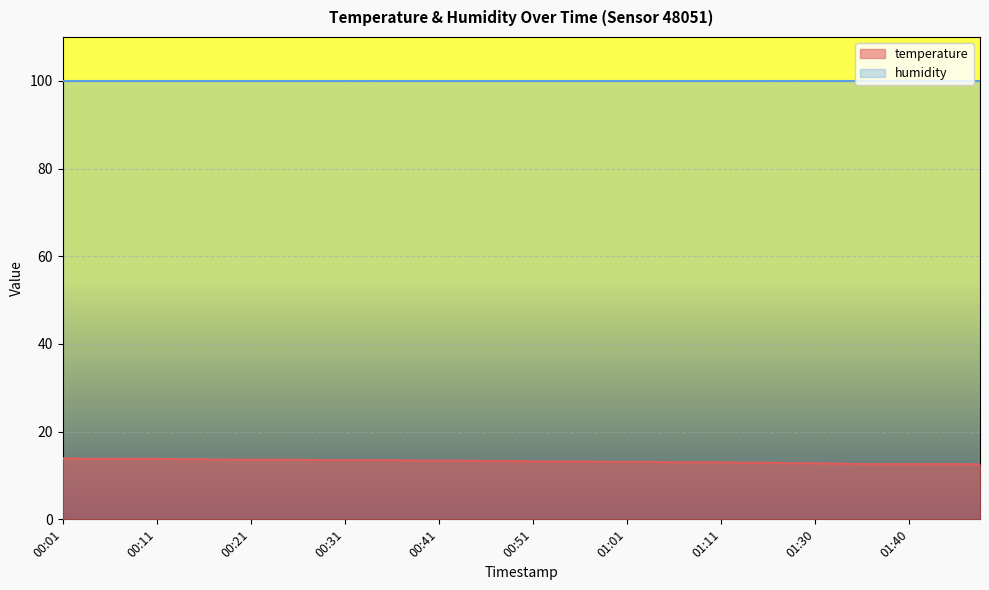

What is the sum of the values at 00:36 and 01:09?

26.5